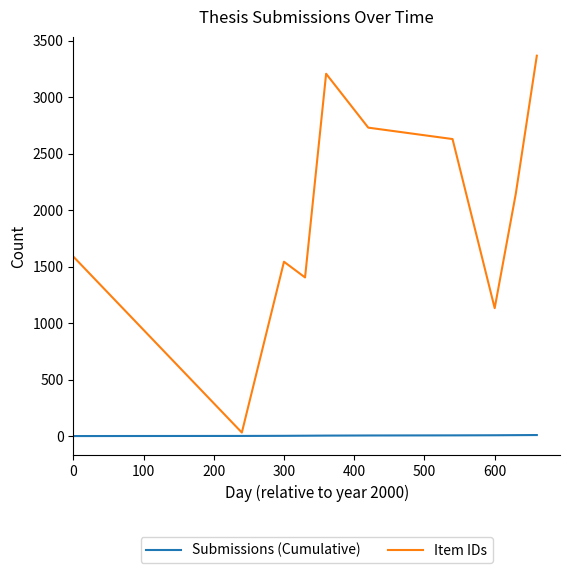

What is the difference between the maximum and minimum values in the Submissions (Cumulative) series?

9